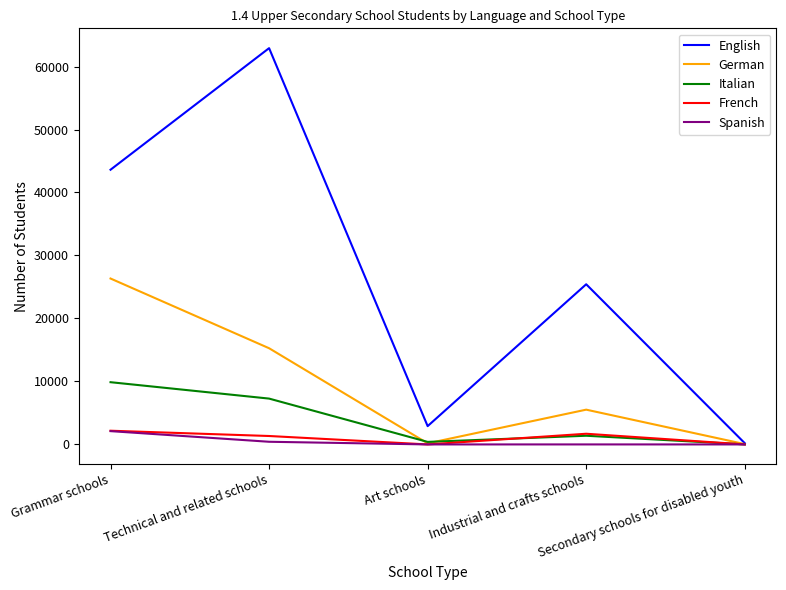

Which series has the largest total across all categories?

English